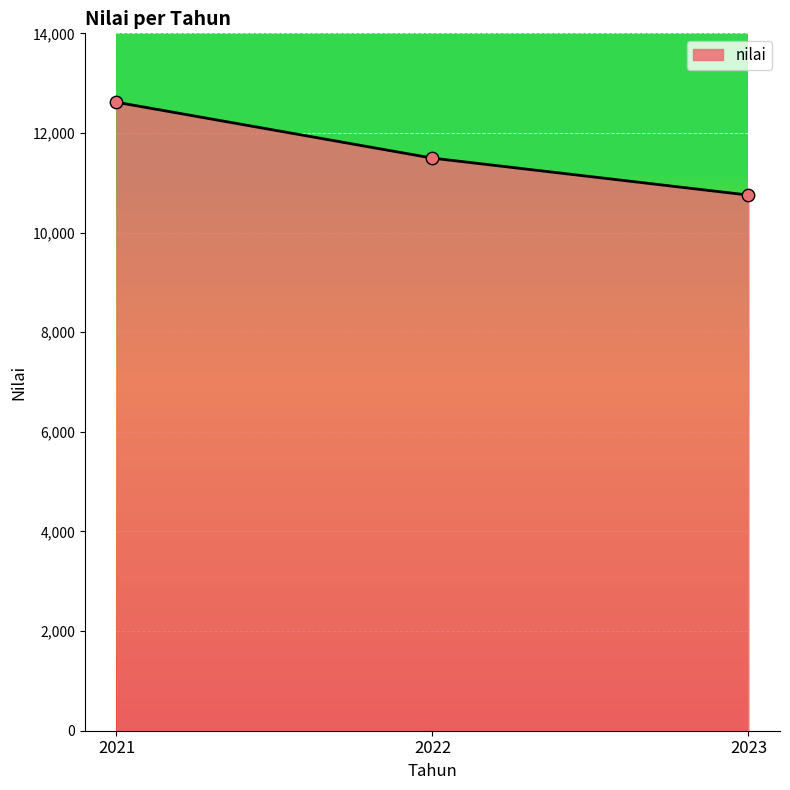

What is the change in value from 2021 to 2023?

-1864